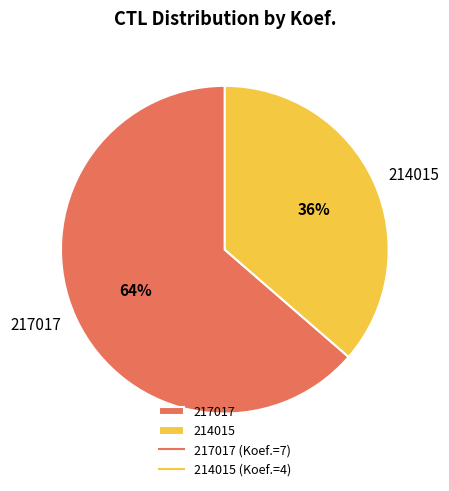

How many segments does this pie chart have?

2